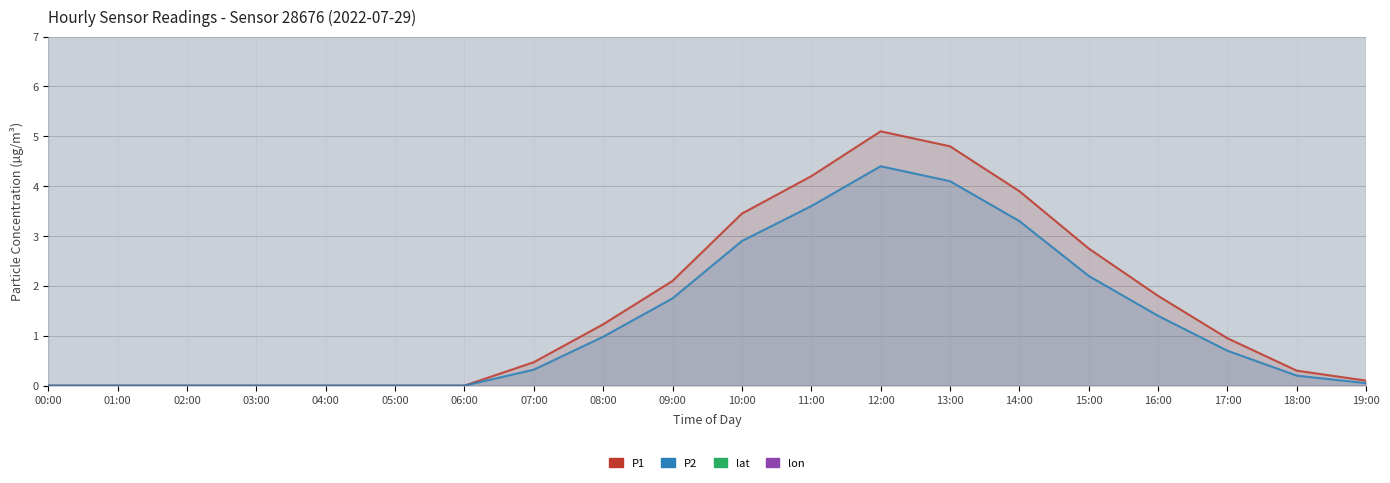

What is the label of the 12th point from the right?

08:00